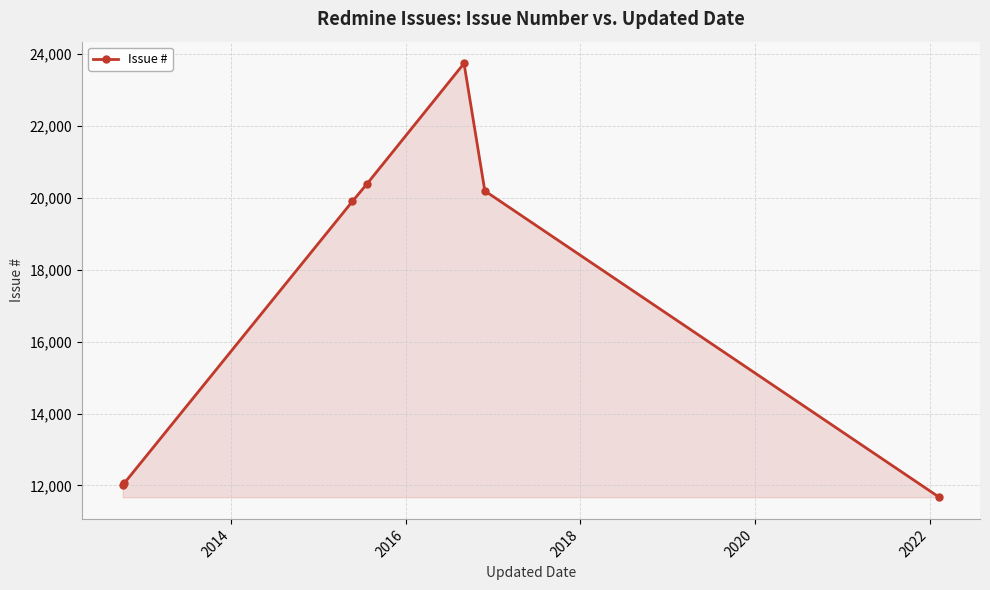

How many interior local peaks (higher than both neighbors) does the data have?

1